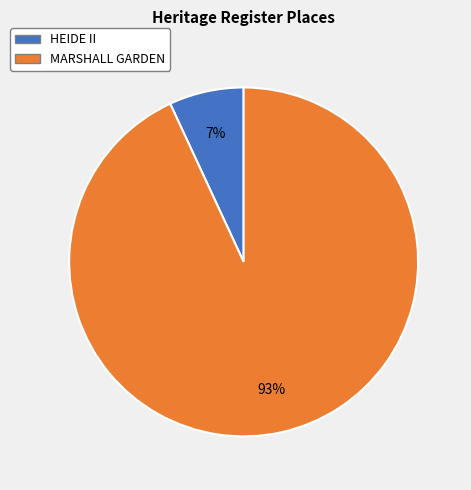

Combined, do MARSHALL GARDEN and HEIDE II account for over 50%?

Yes